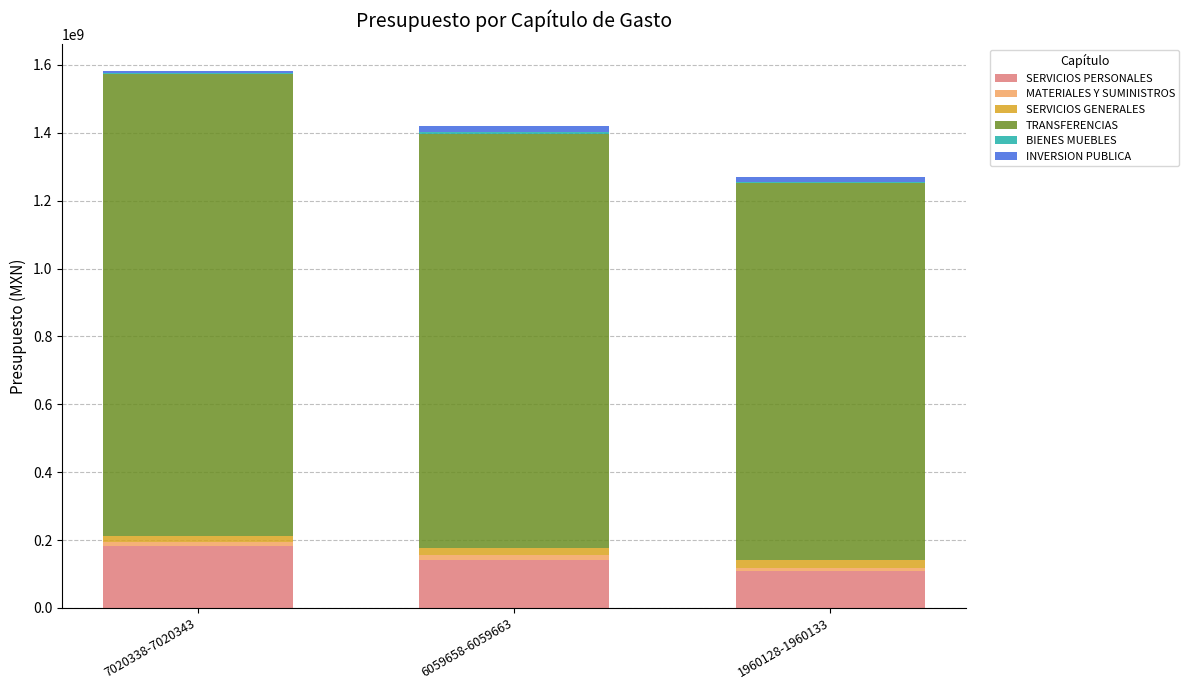

What is the highest value of the SERVICIOS PERSONALES series?

182933208.7